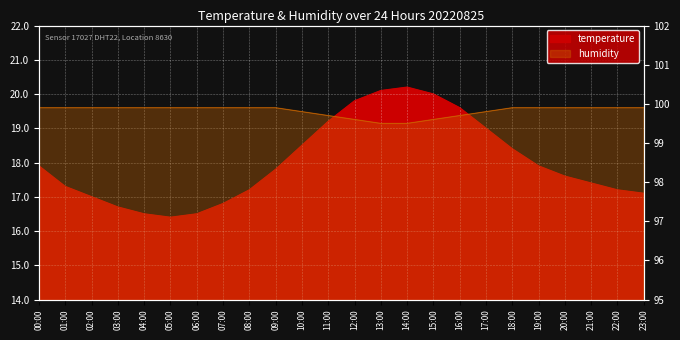

What is the difference between the maximum and minimum values in the temperature series?

3.8